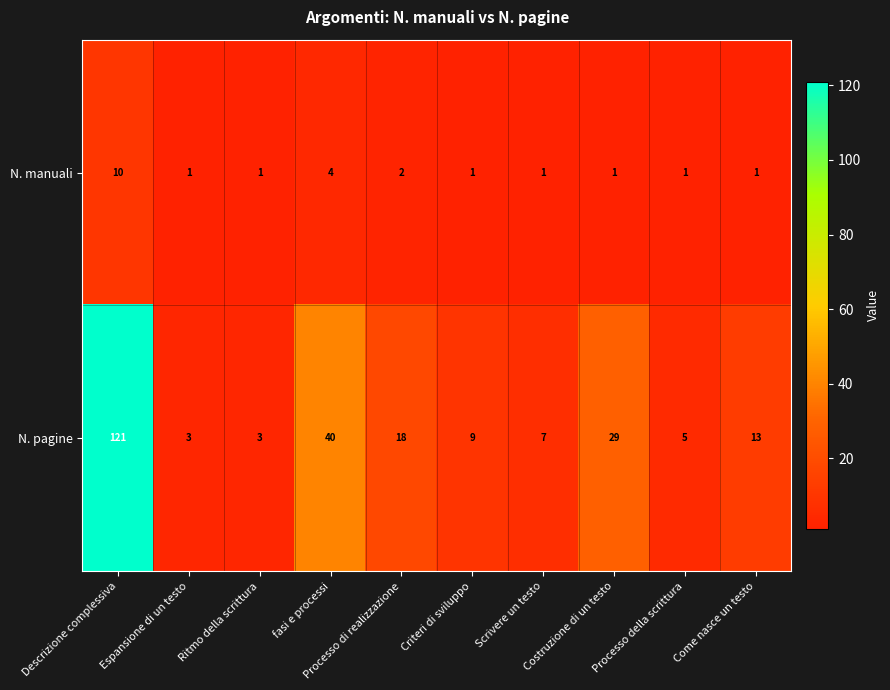

Which series has the largest total across all categories?

N. pagine